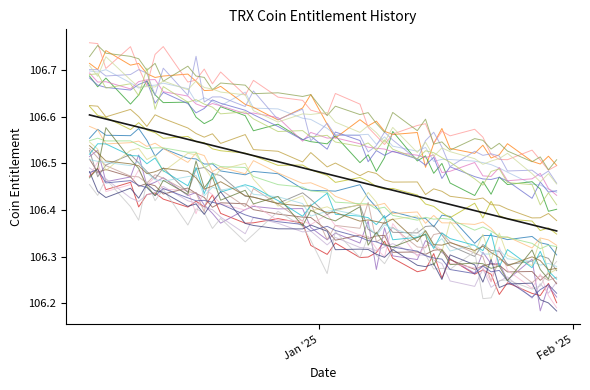

What position from the right is 12/12/2024?

7